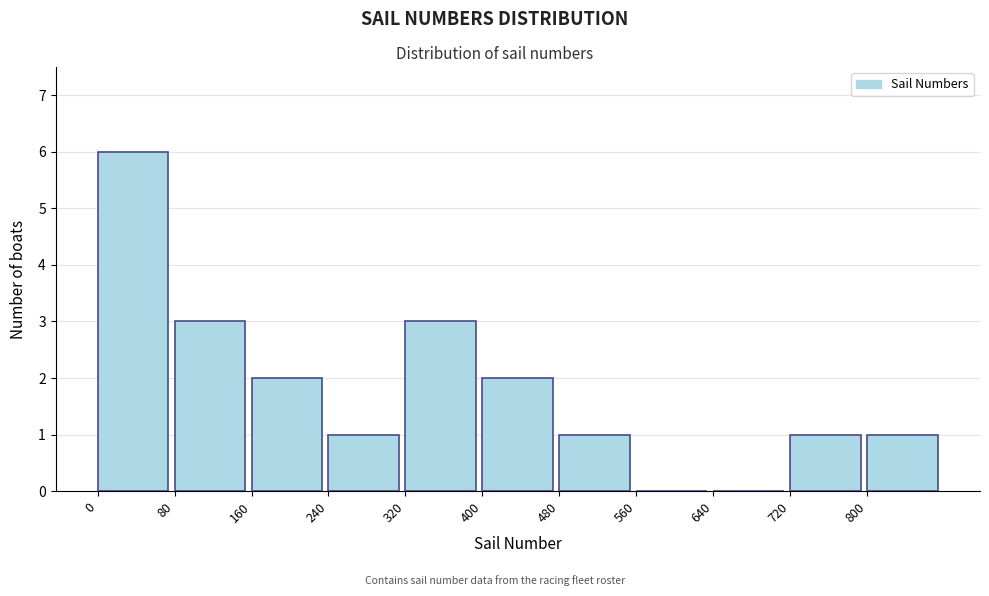

Over which range of the x-axis is the bar tallest?

0 to 80